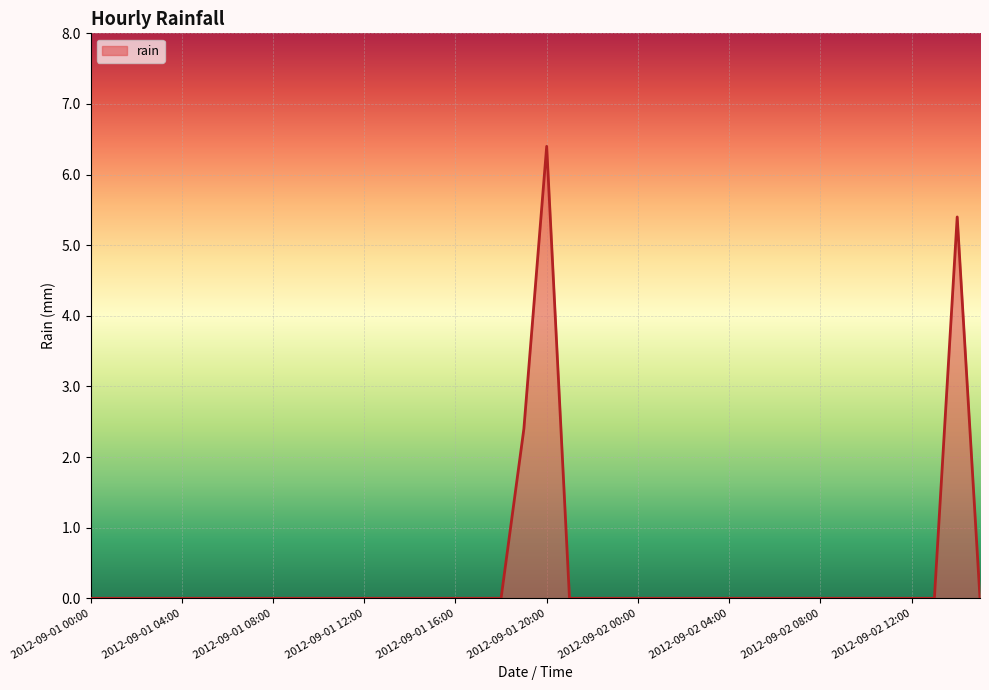

At which category does the chart reach its peak across all series?

2012-09-01 20:00